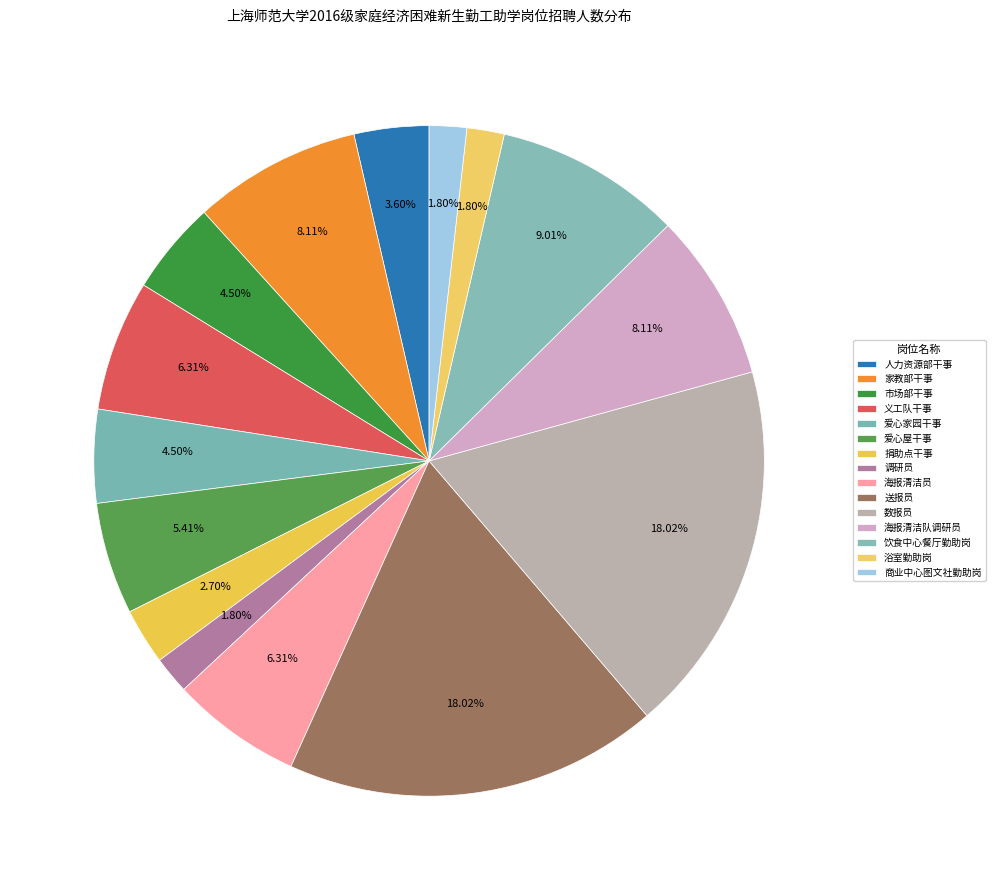

How many segments does this pie chart have?

15